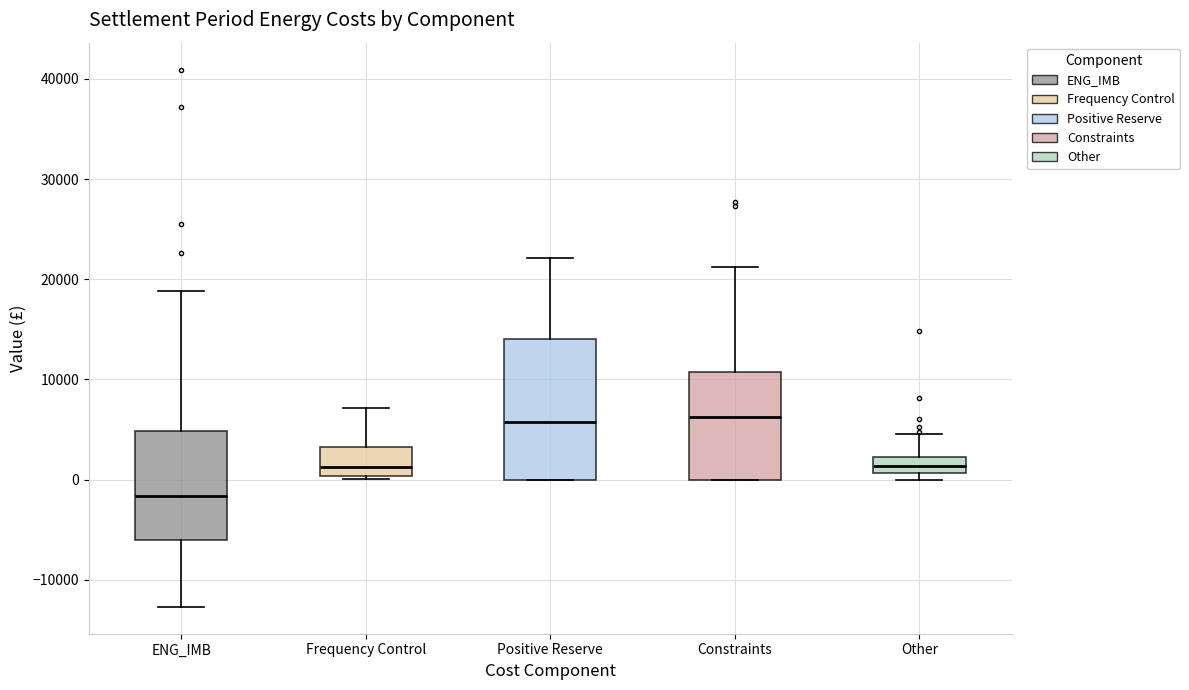

Which box is the tallest, from its lower edge to its upper edge?

Positive Reserve